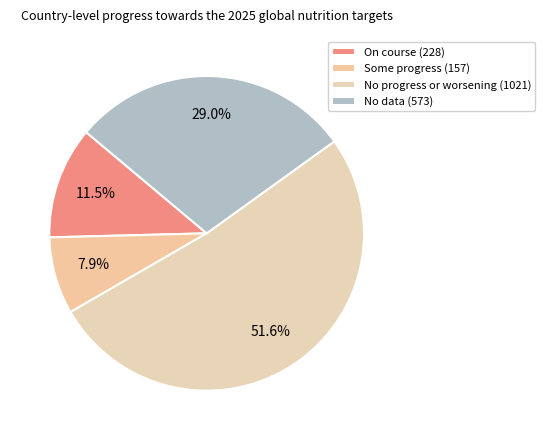

Is there a majority slice in this chart?

Yes